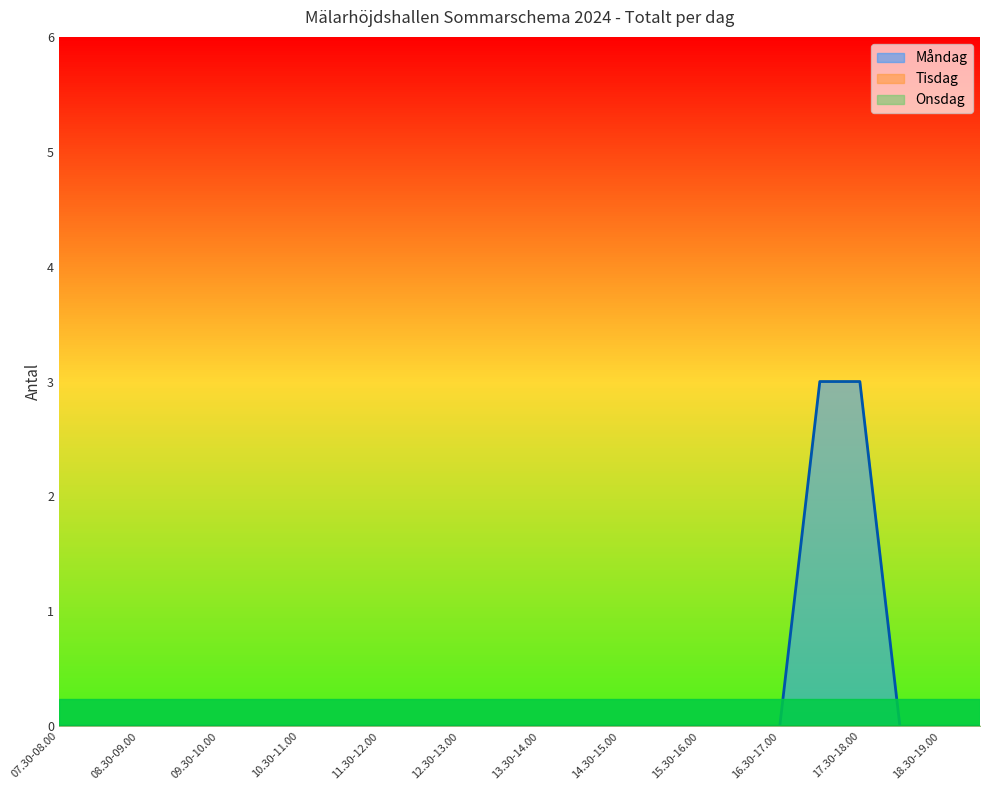

True or false: Tisdag has a value of 0 at 15.00-15.30.

True